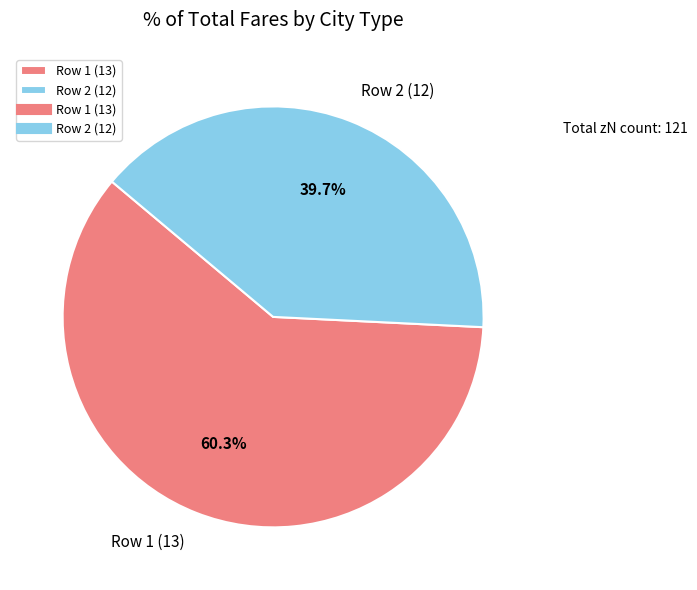

Is there any slice that represents more than half of the pie?

Yes